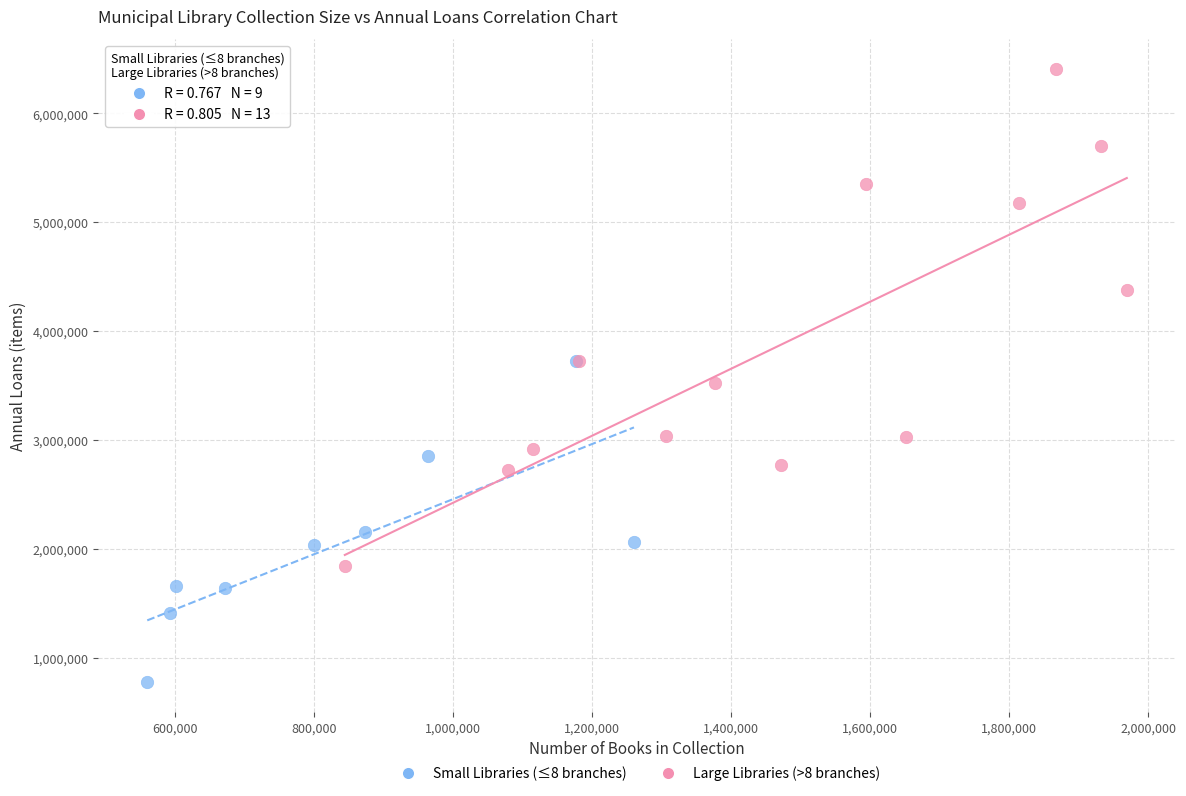

Which series reaches the maximum Y coordinate?

Large Libraries (>8 branches)